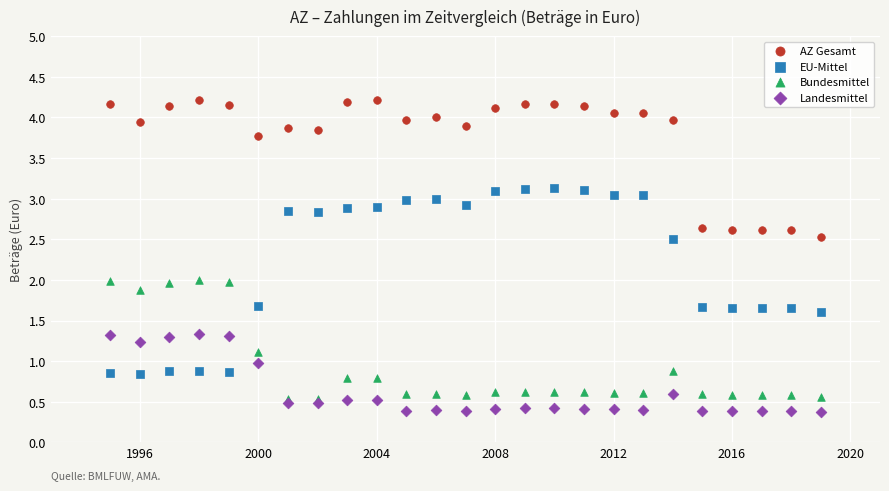

Which series reaches the maximum Y coordinate?

AZ Gesamt